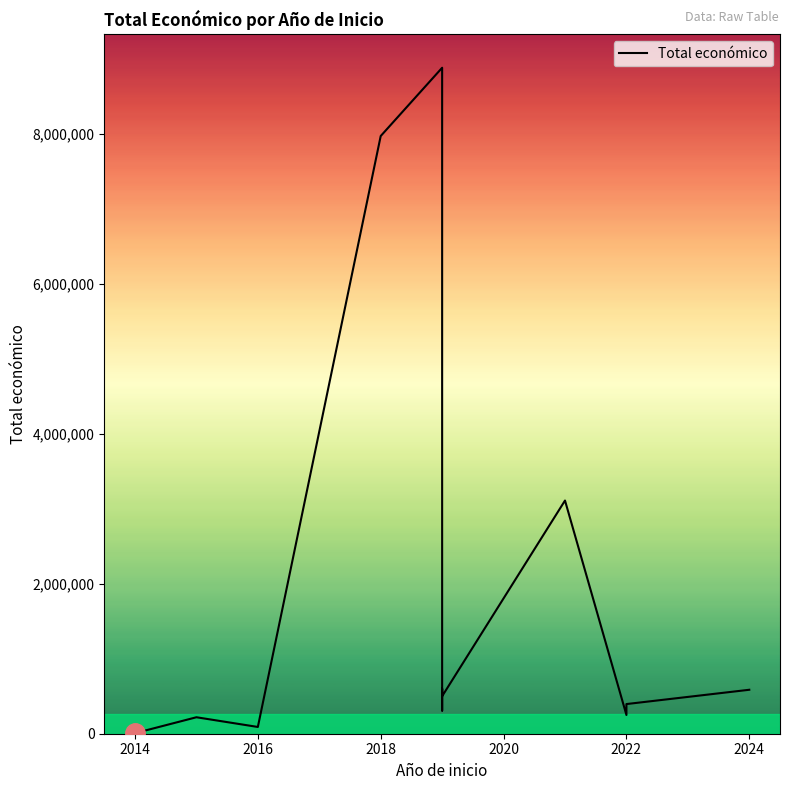

How many lines are shown in the chart?

1